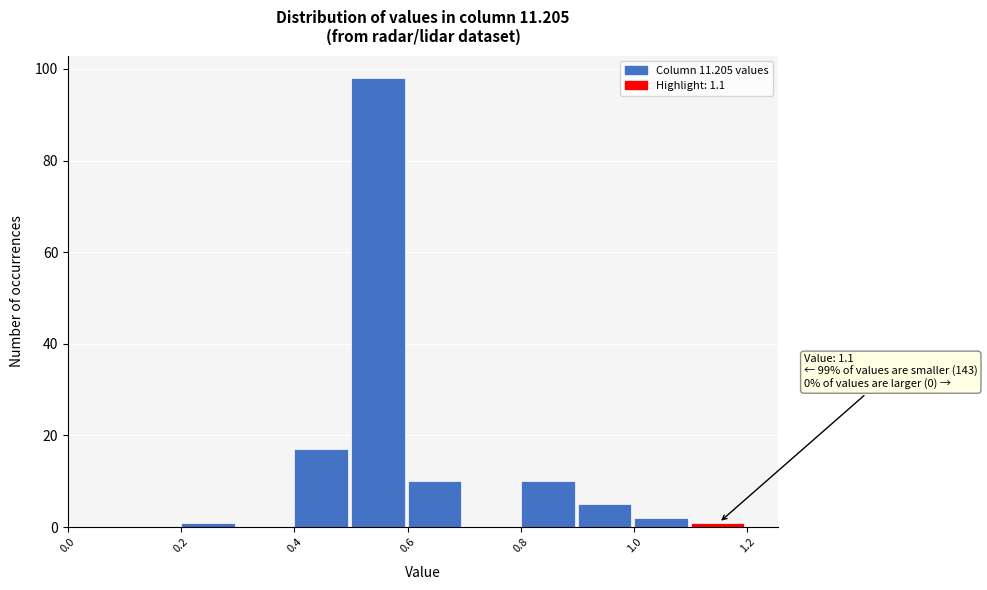

Over which range of the x-axis is the bar tallest?

0.5 to 0.6